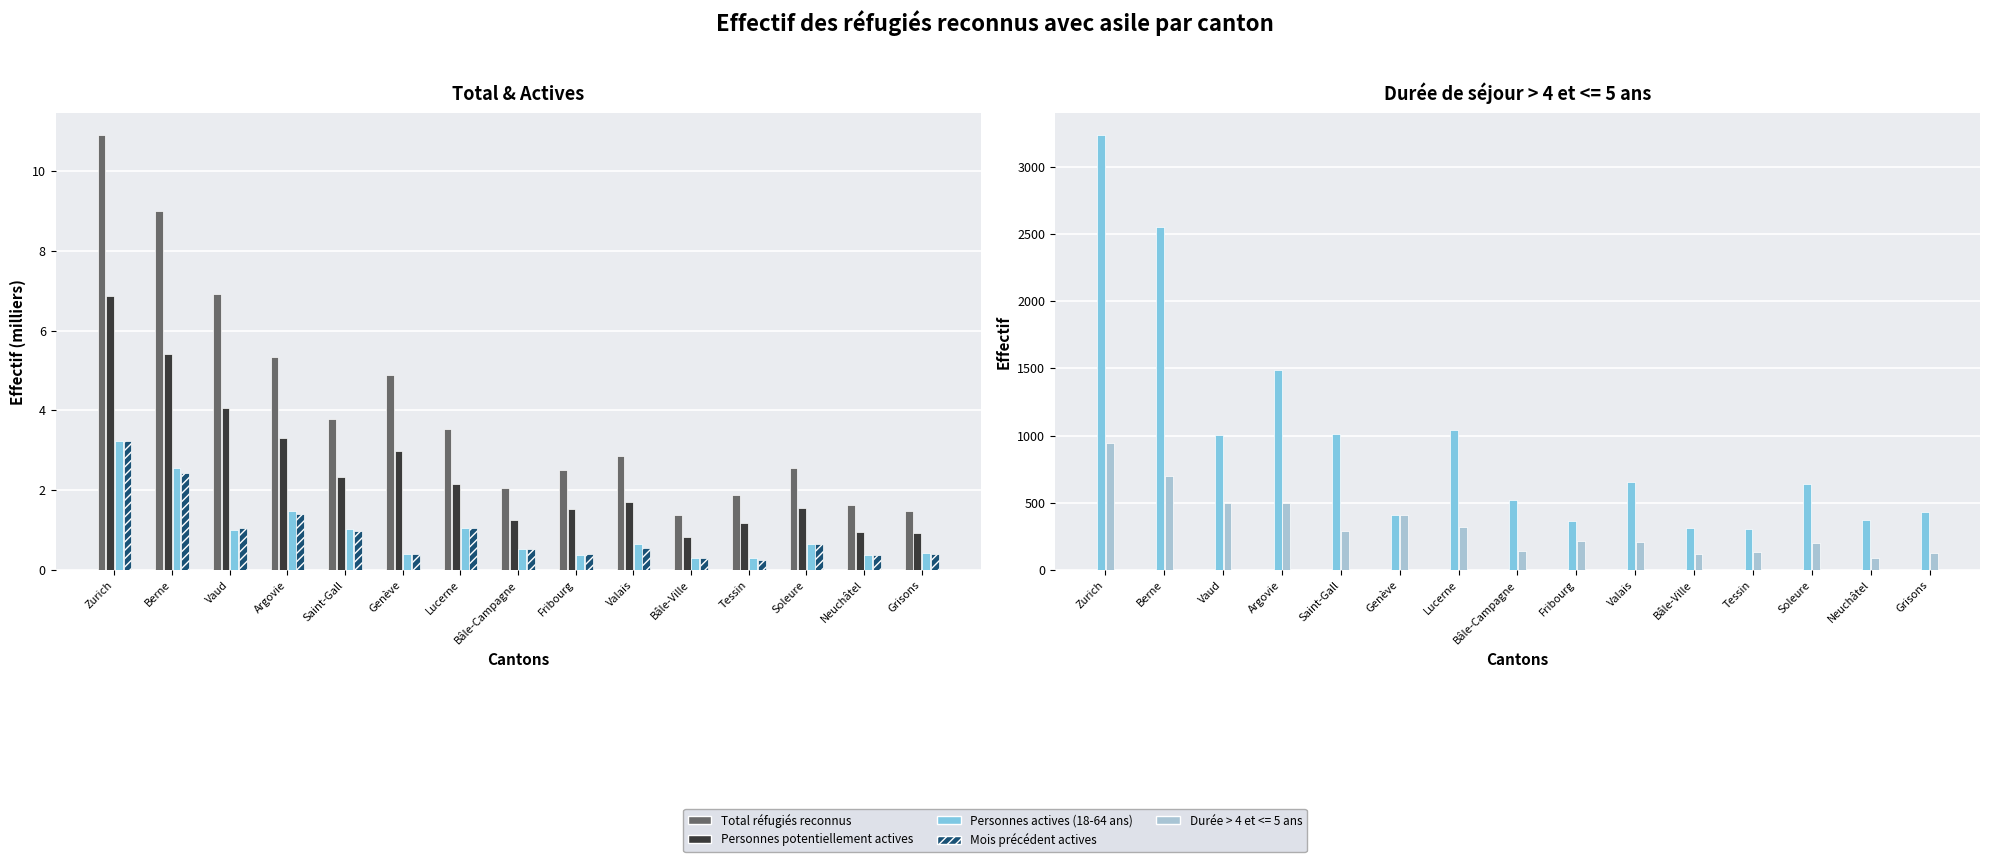

How many values in the Personnes potentiellement actives series exceed 1?

12